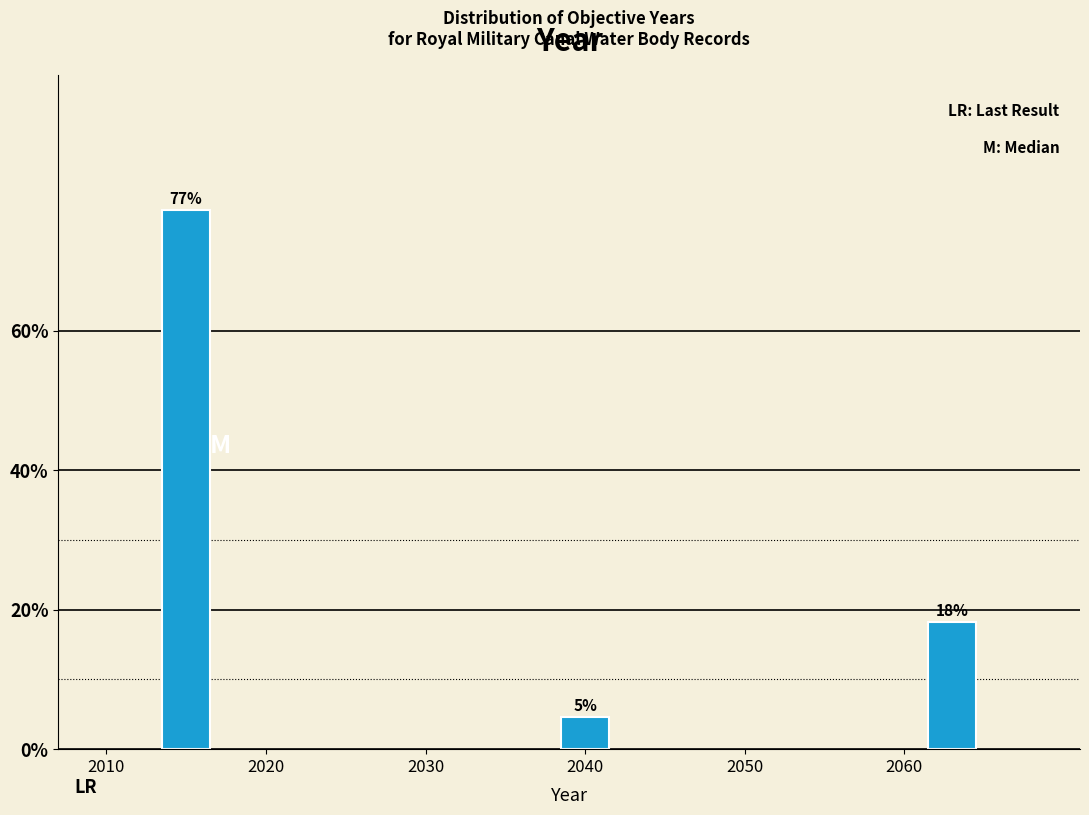

Does the chart contain any negative values?

No